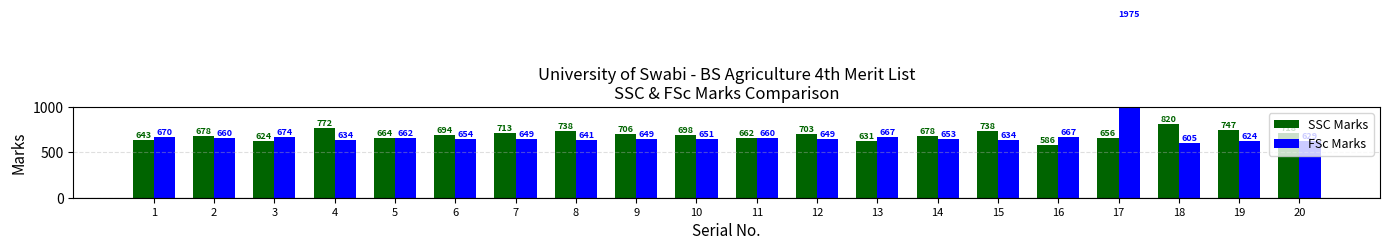

What are all the series names shown in the legend?

SSC Marks, FSc Marks